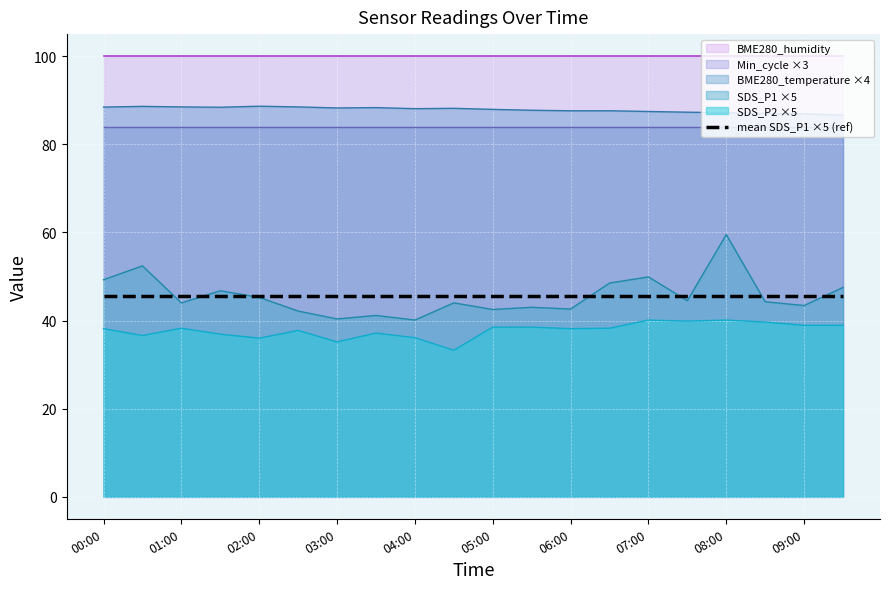

List the labels in order of SDS_P2 value, largest first.

07:00, 08:00, 07:30, 08:30, 09:00, 09:30, 05:00, 05:30, 01:00, 06:30, 00:00, 06:00, 02:30, 03:30, 01:30, 00:30, 04:00, 02:00, 03:00, 04:30